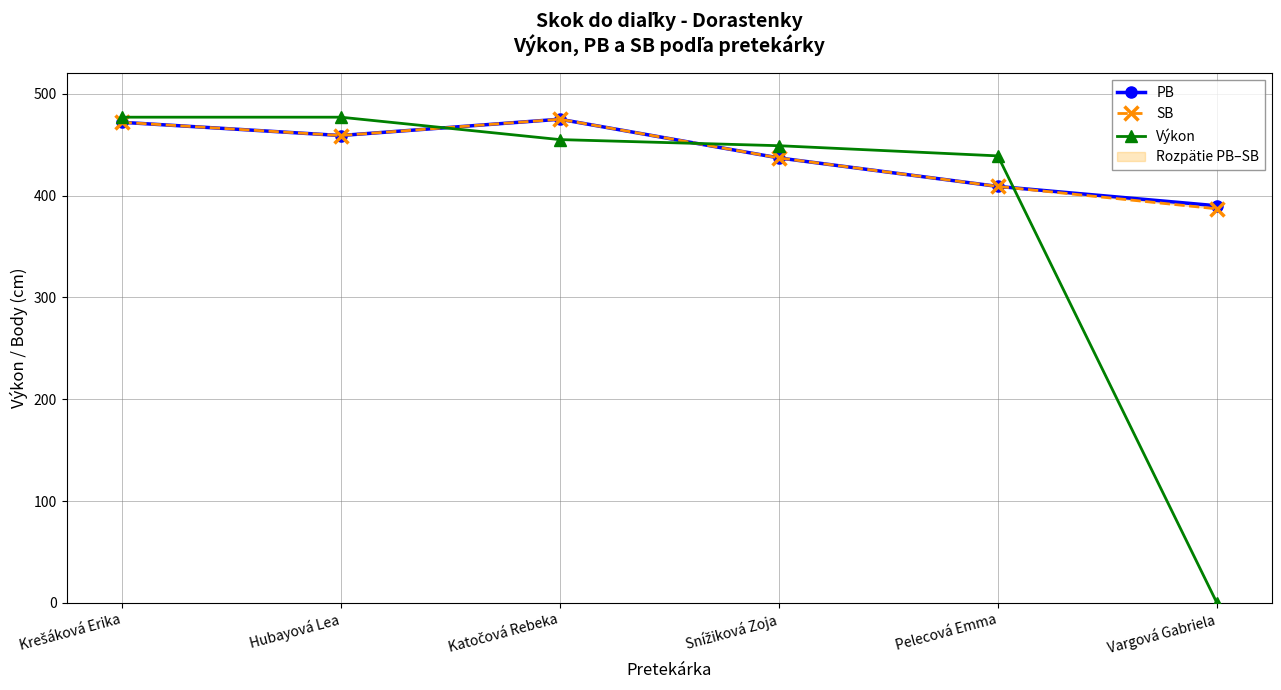

Rank the series at Hubayová Lea from highest to lowest value.

Výkon, PB, SB